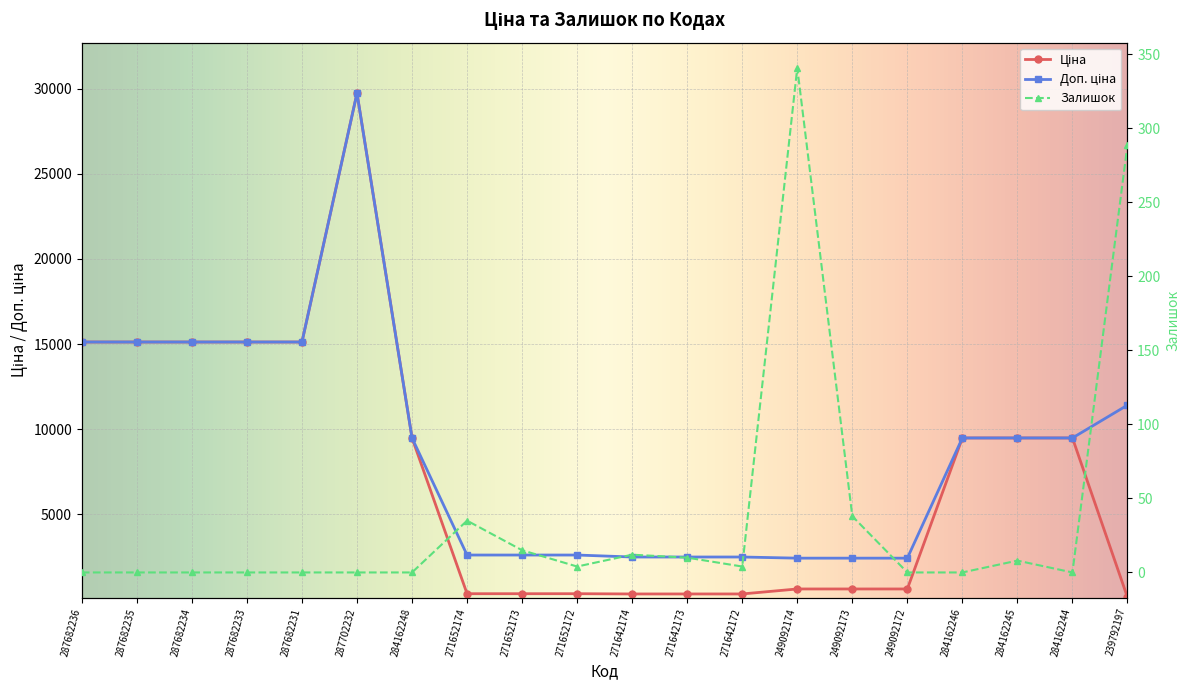

What is the spread (max minus min) of values at 287682234?

15120.0